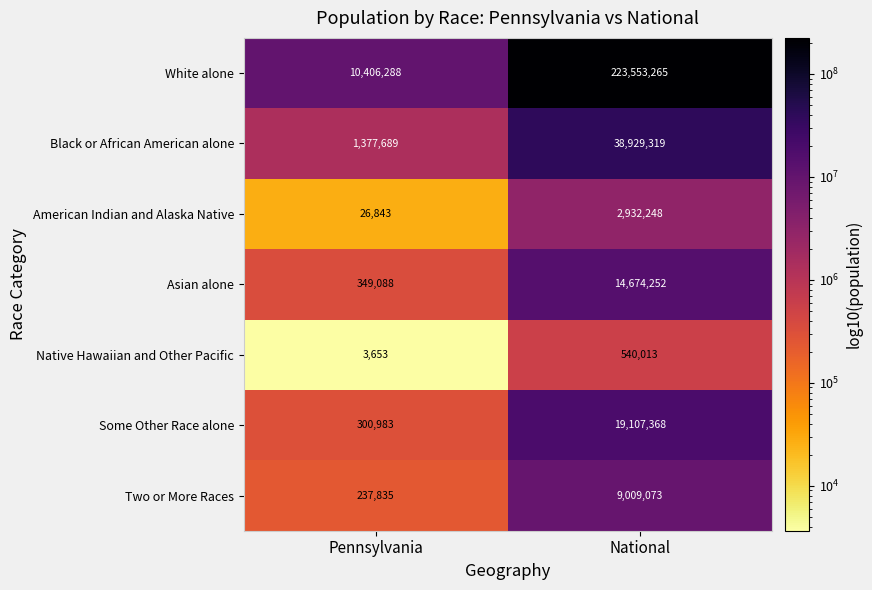

What is the maximum value shown in the chart?

223553265